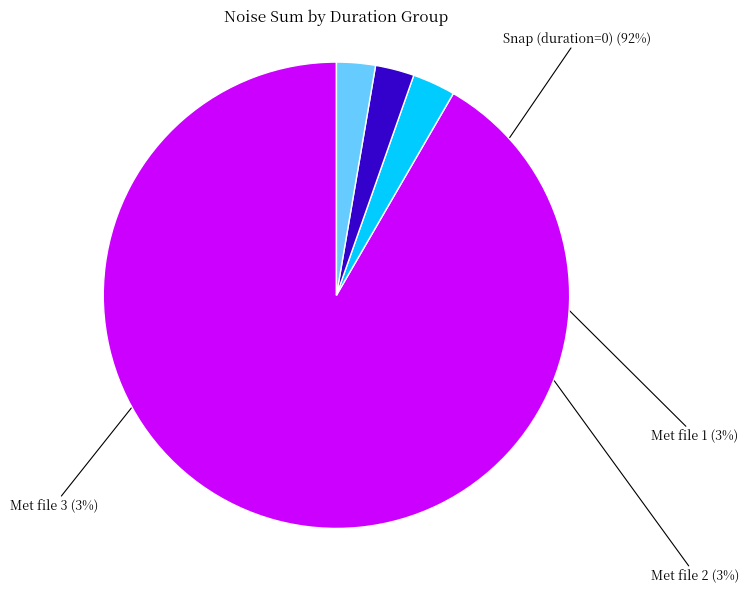

To the nearest percent, what is the average slice percentage?

25%